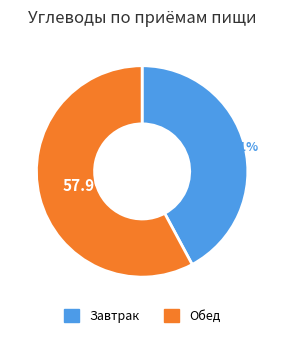

Does any single category account for the majority?

Yes